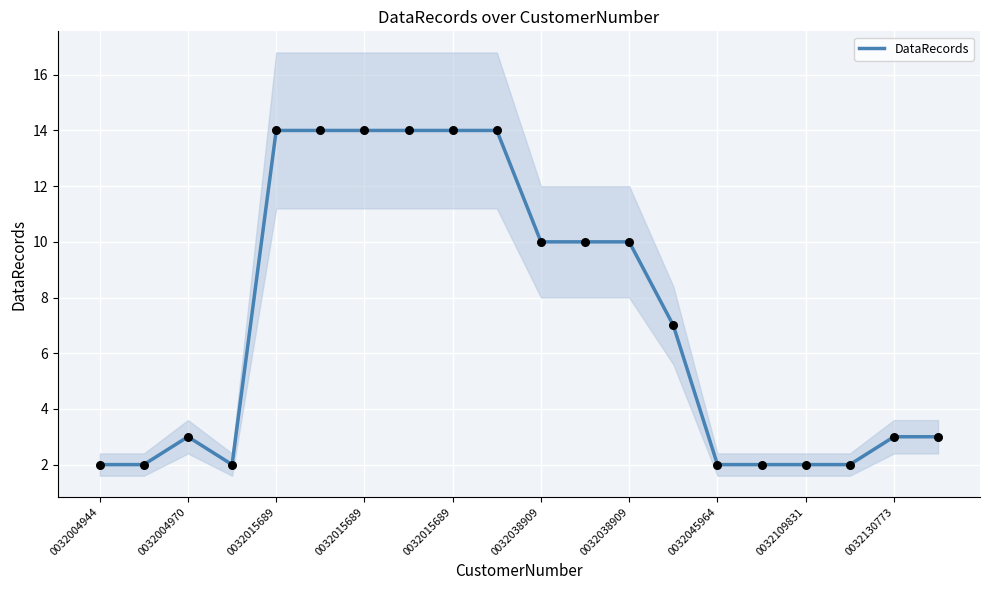

Which has a higher value, 0032045964 or 19?

0032045964